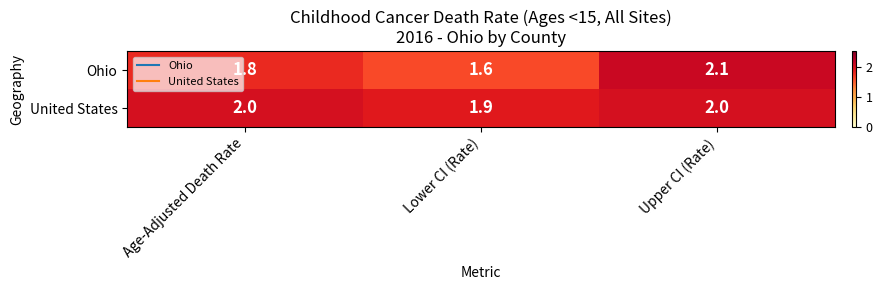

How many categories are shown in the chart?

3